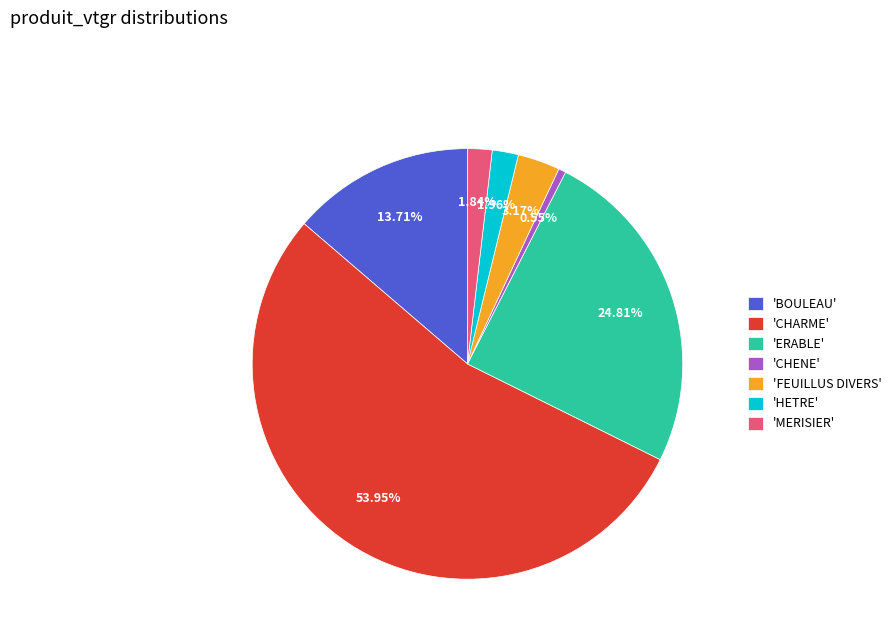

Is the sum of 'HETRE' and 'FEUILLUS DIVERS' greater than half?

No